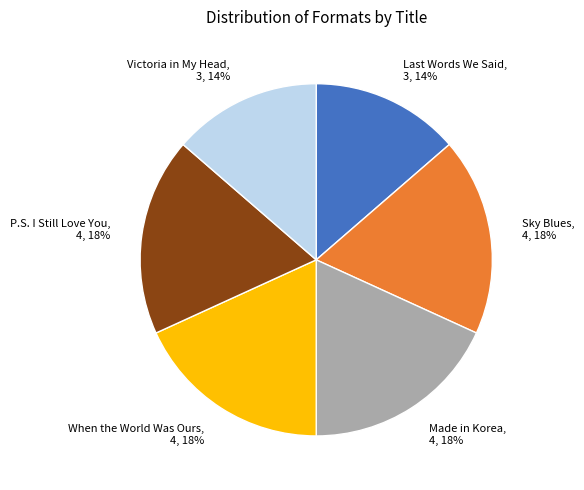

Is there any slice that represents more than half of the pie?

No